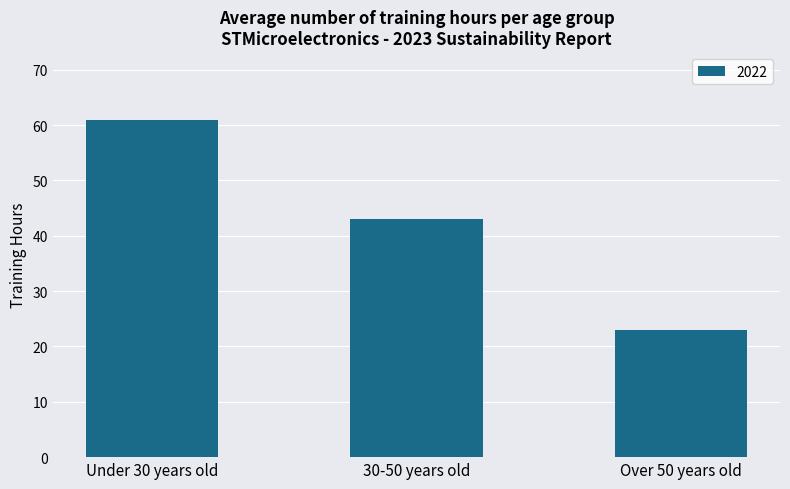

What is the label of the 3rd bar from the left?

Over 50 years old